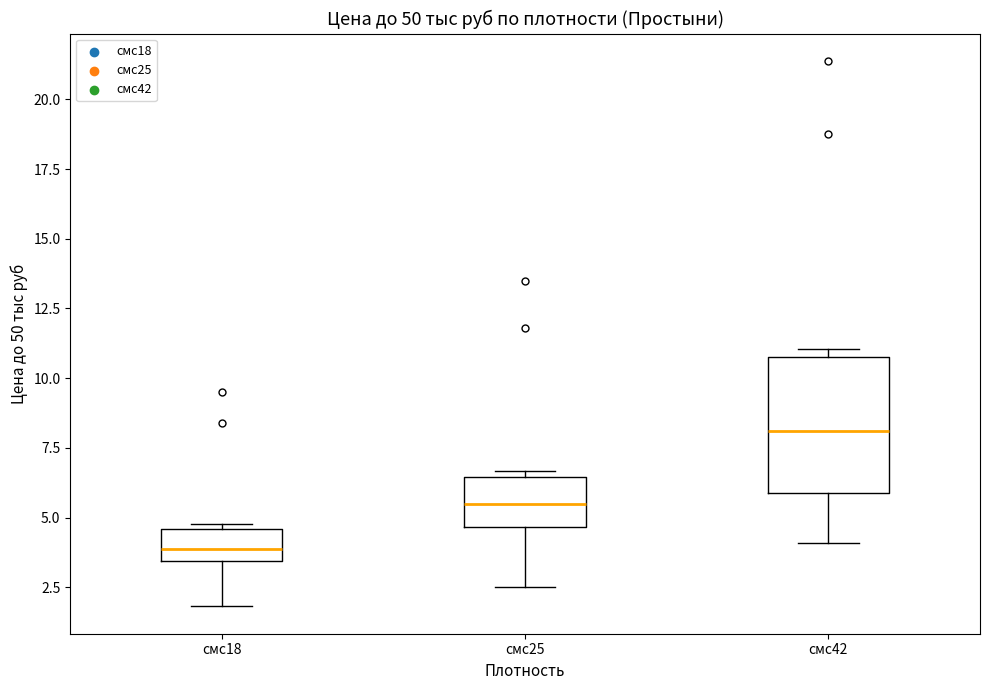

Reading left to right, transcribe this box plot: for each box, give where its median line is, the range the box spans, and where its two whiskers end, as read against the y-axis. The values are not printed on the chart, so give them approximately, as read against the axis.

смс18: median 4.0, box 3.5 to 4.5, whiskers 2.0 to 5.0
смс25: median 5.5, box 4.5 to 6.5, whiskers 2.5 to 6.5 (just above the box's upper edge)
смс42: median 8.0, box 6.0 to 10.5, whiskers 4.0 to 11.0